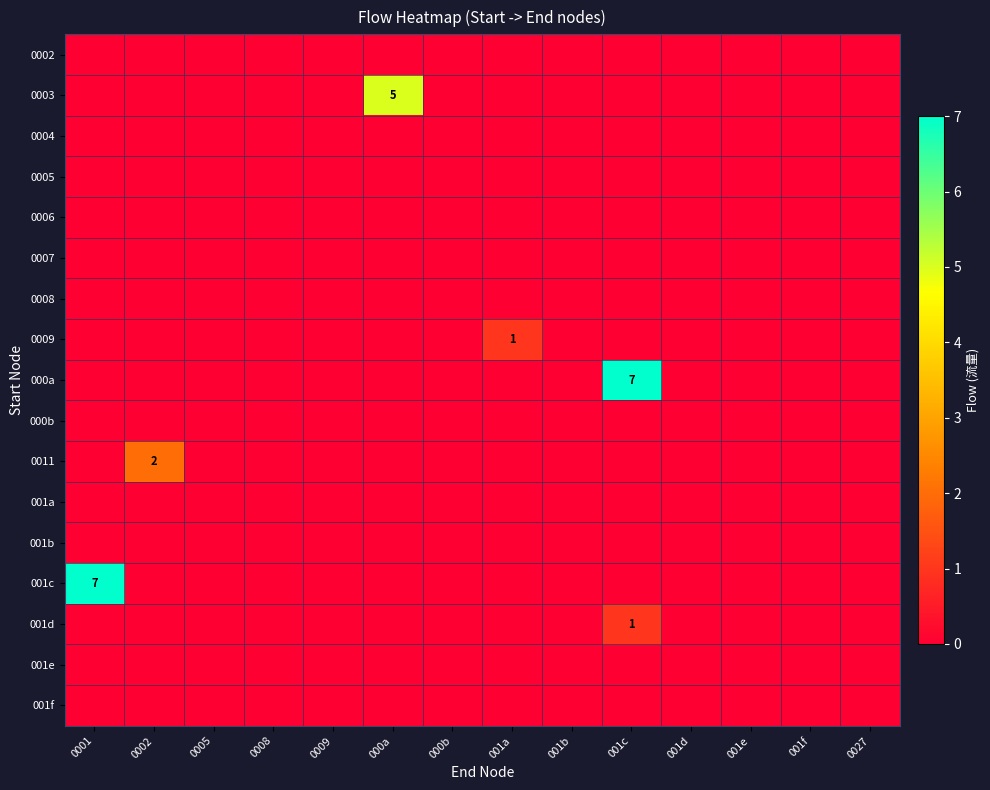

List the labels in order of 001f value, smallest first.

0001, 0002, 0005, 0008, 0009, 000a, 000b, 001a, 001b, 001c, 001d, 001e, 001f, 0027